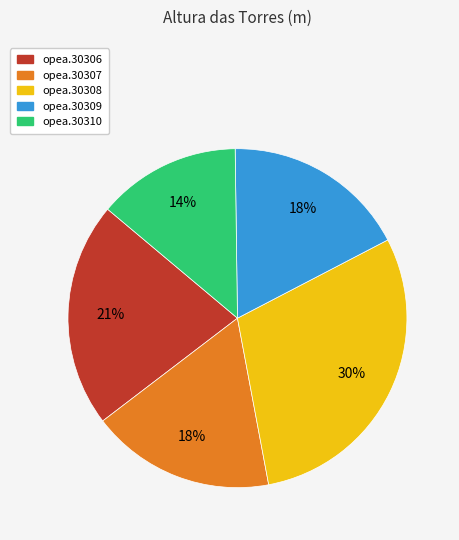

Count the number of slices in the pie.

5